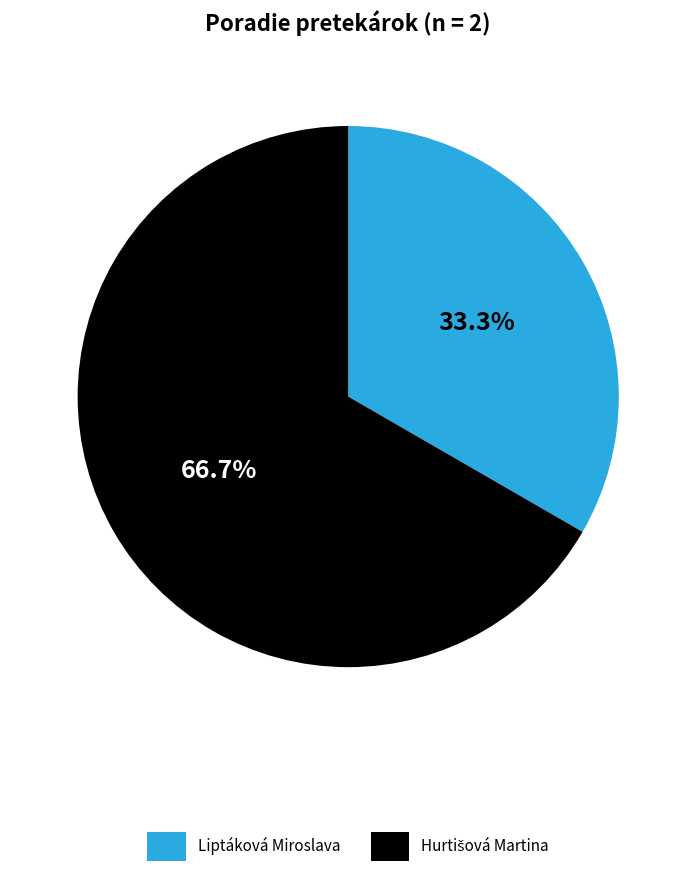

How much of the chart is everything except Liptáková Miroslava?

66.7%